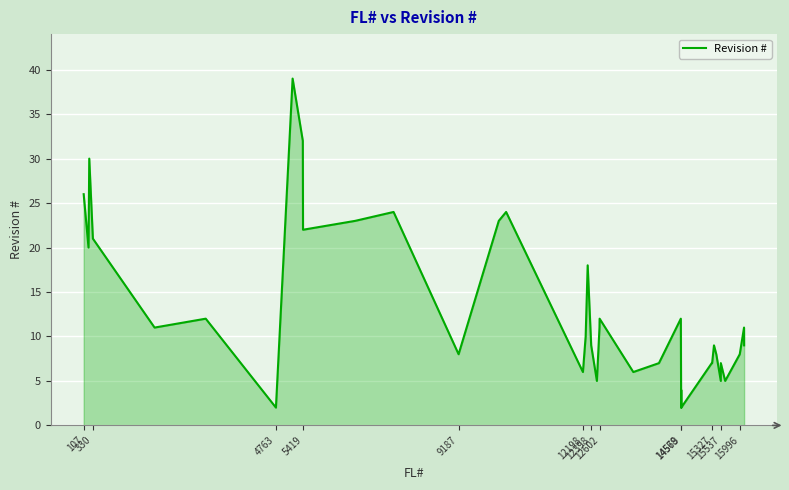

What is the greatest value displayed?

39